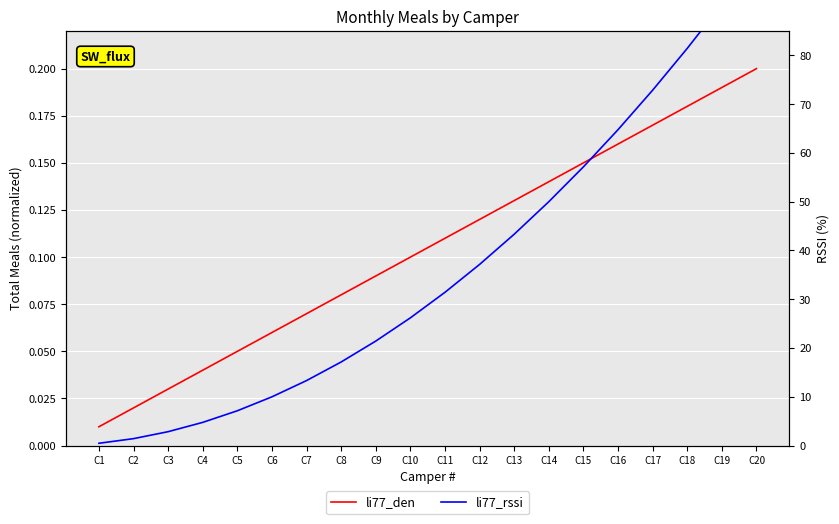

At which category is the sum across all series the highest?

C20